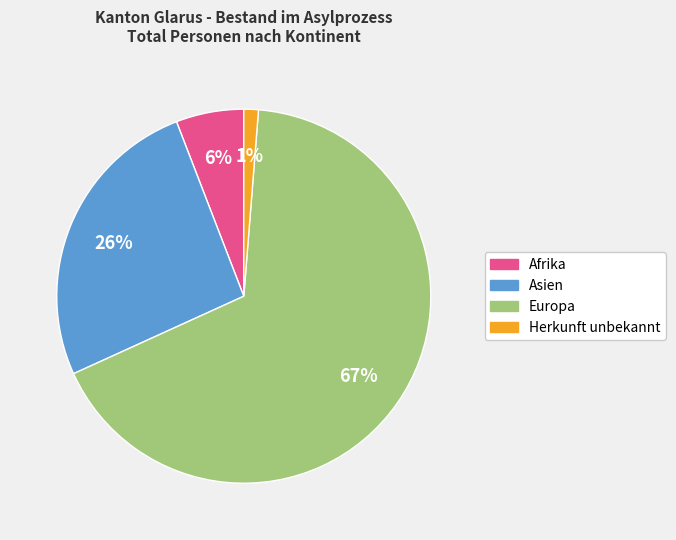

Do Herkunft unbekannt and Europa together represent more than half of the pie?

Yes